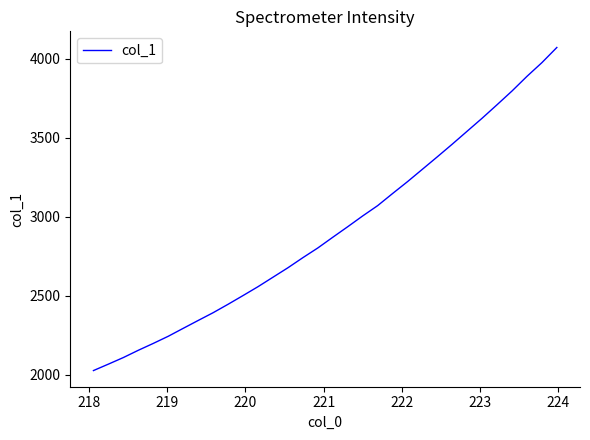

What is the difference between the maximum and minimum values?

2046.4